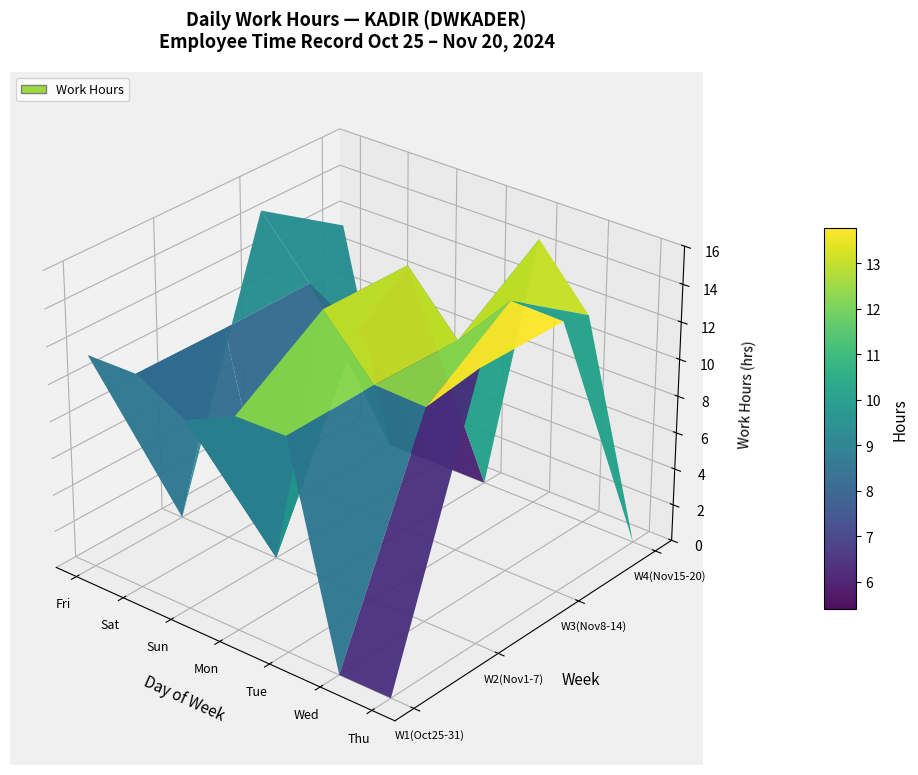

Where is Sat nearest to the value 7?

Wed